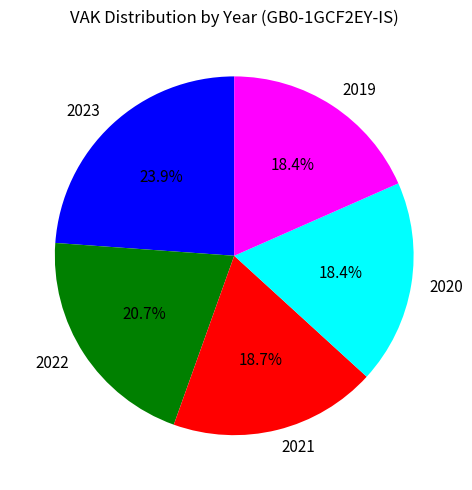

Between 2020 and 2022, which is larger?

2022